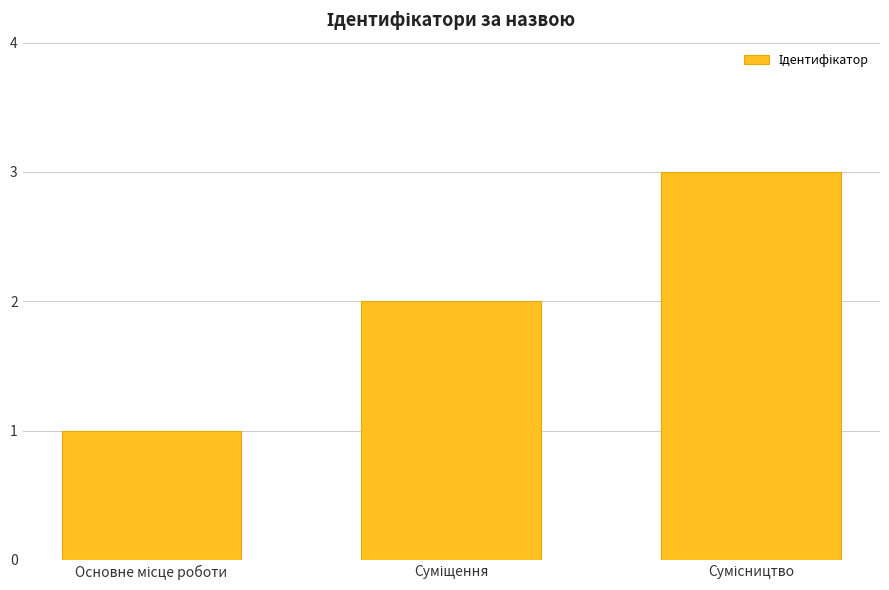

What is the smallest value displayed?

1